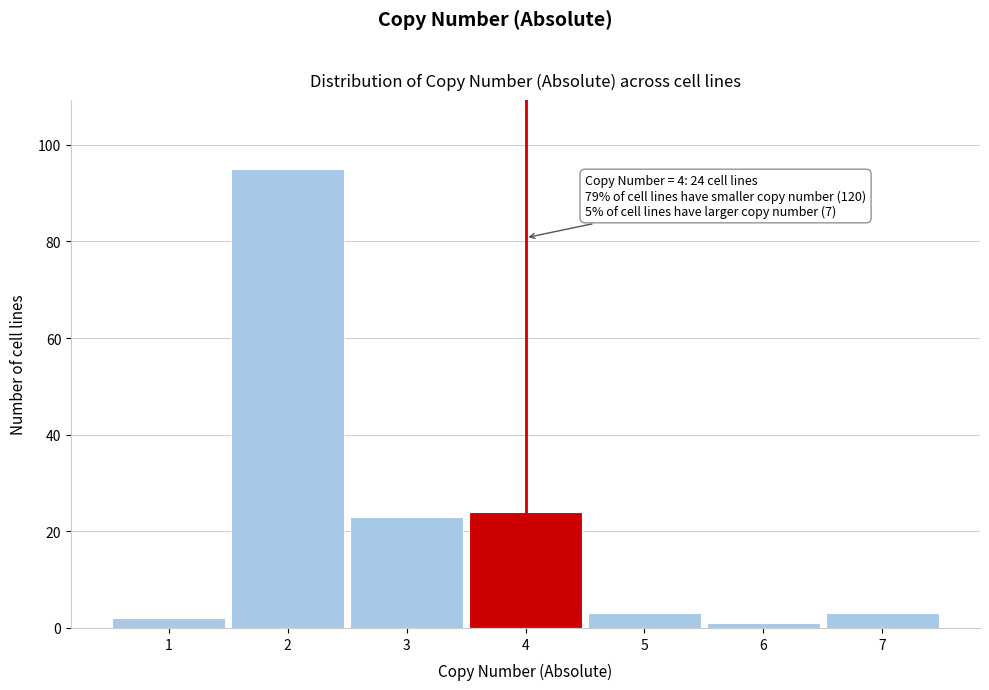

Over which range of the x-axis is the bar tallest?

1.5 to 2.5